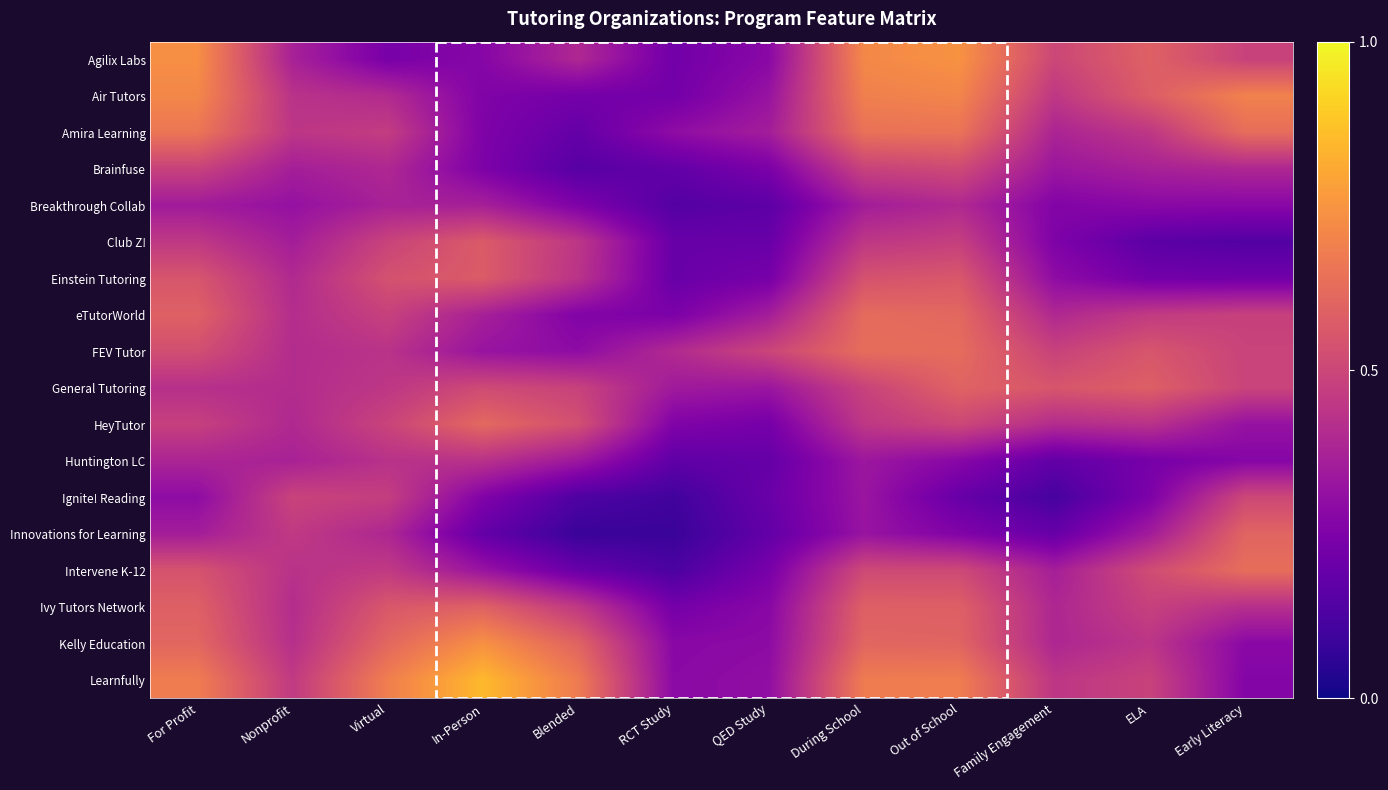

What is the total value across all series at QED Study?

4.9